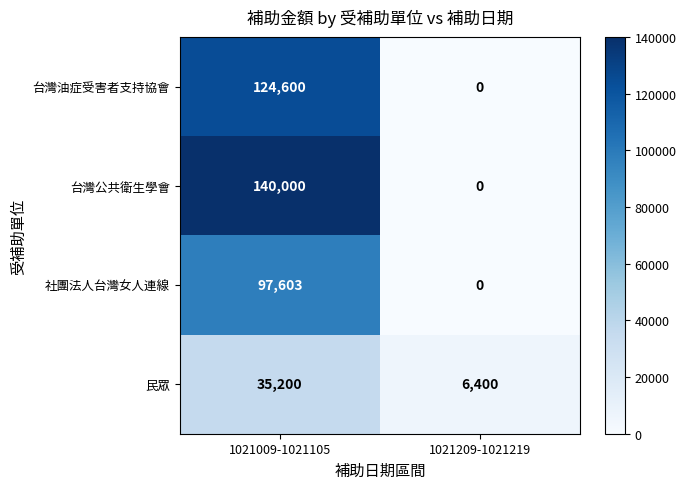

What is the sum of all 台灣油症受害者支持協會 values?

124600